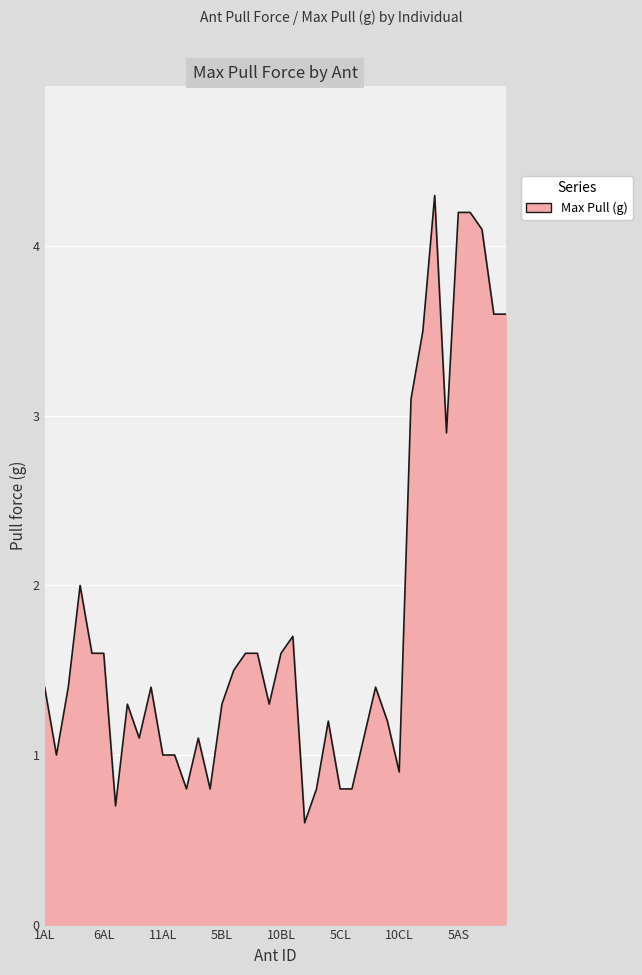

What is the maximum value shown in the chart?

4.3